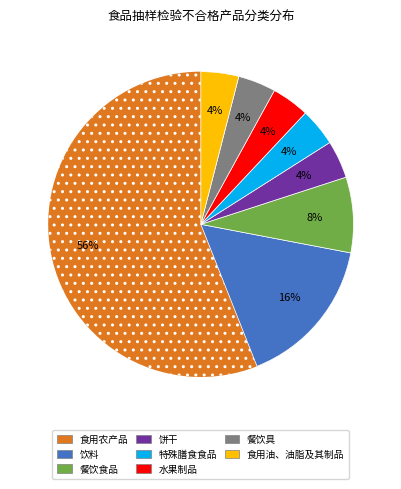

Combined, do 饮料 and 食用油、油脂及其制品 account for over 50%?

No